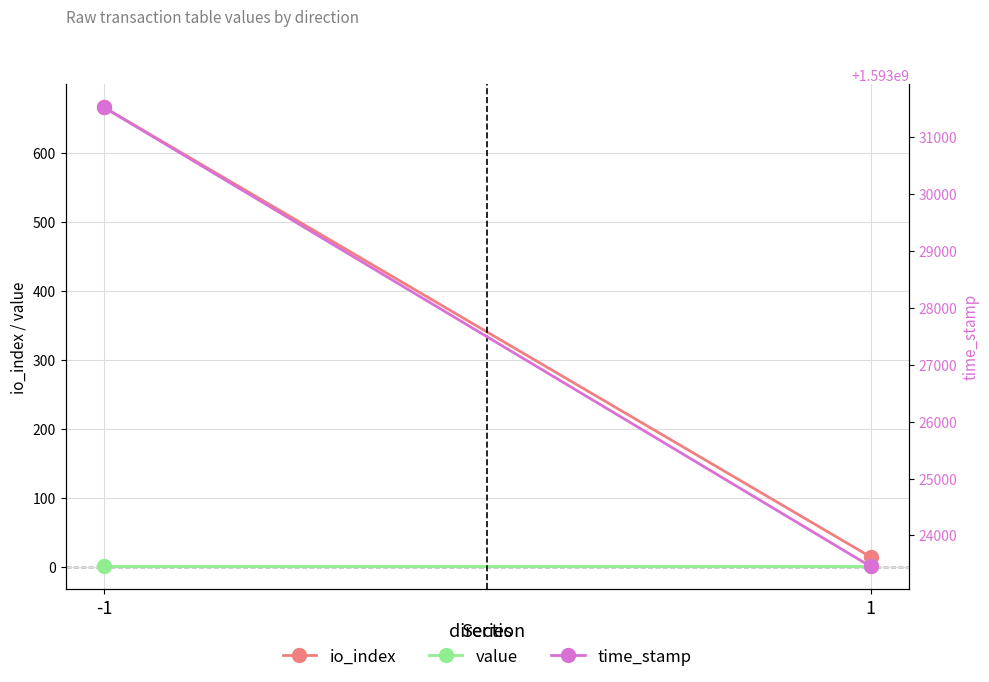

Rank the categories by io_index value from lowest to highest.

1, -1